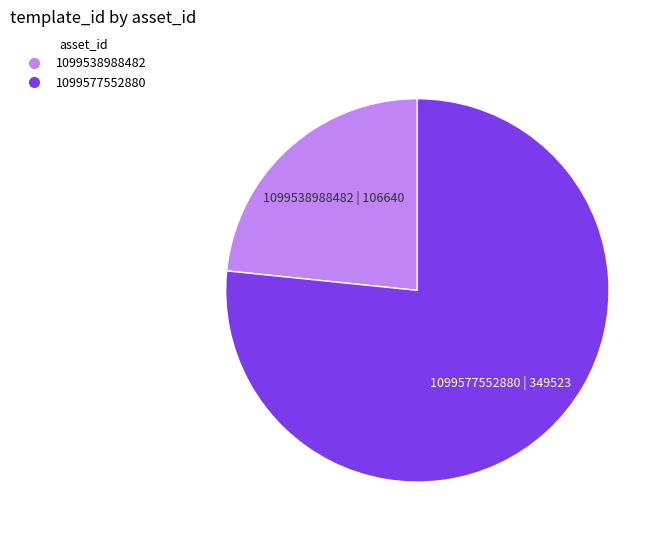

Which slice is the smallest?

1099538988482